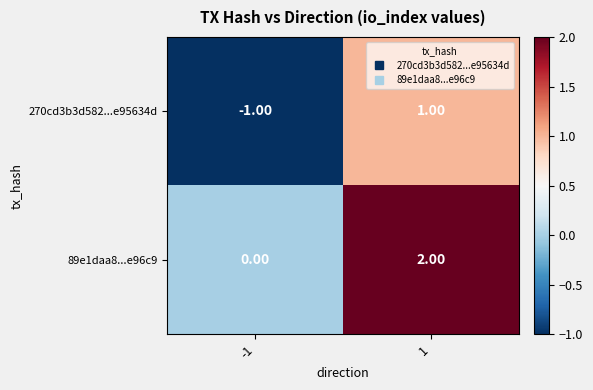

Count the number of categories in the chart.

2